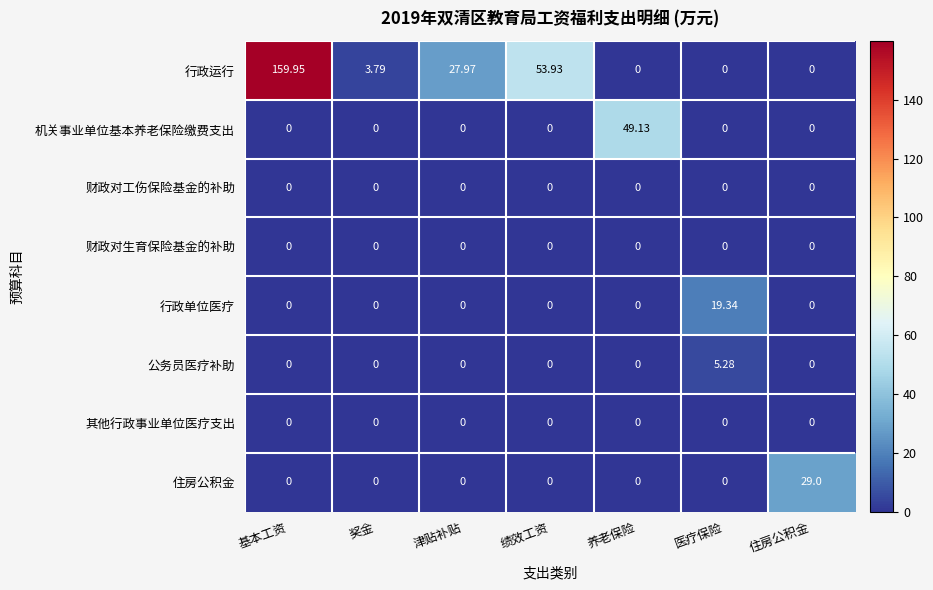

Which series has the largest total across all categories?

行政运行